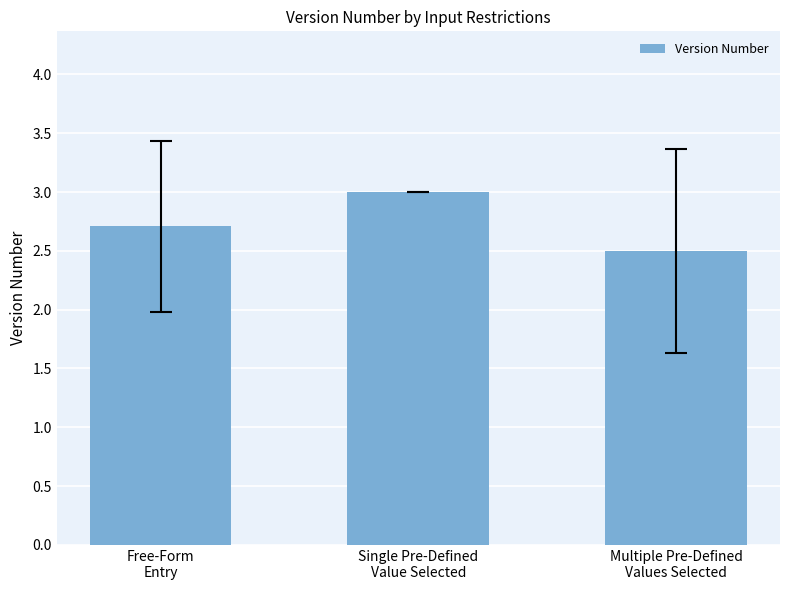

Is it true that the value at Single Pre-Defined
Value Selected is 5.2?

False